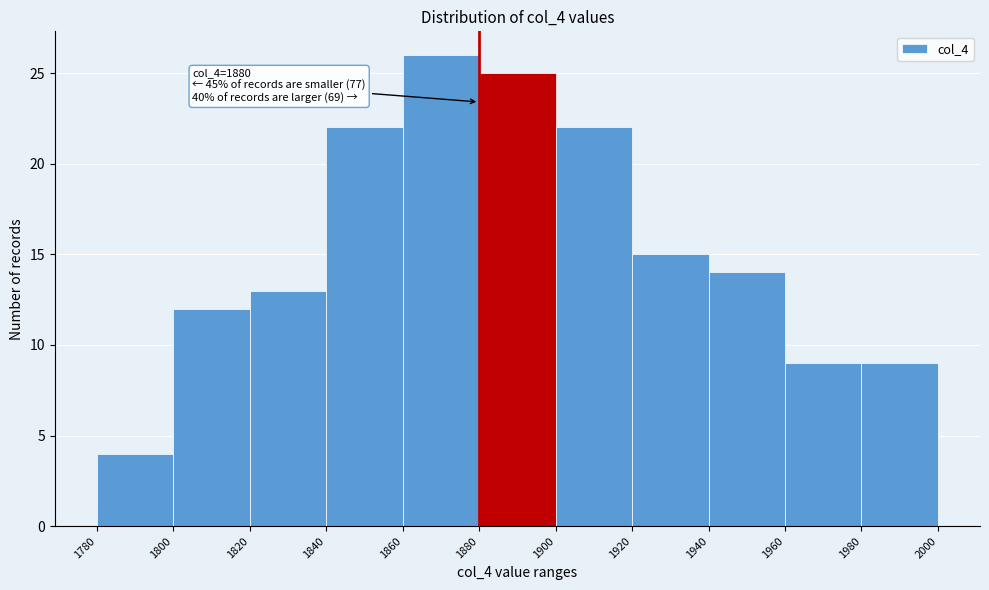

Over which range of the x-axis is the bar tallest?

1860 to 1880